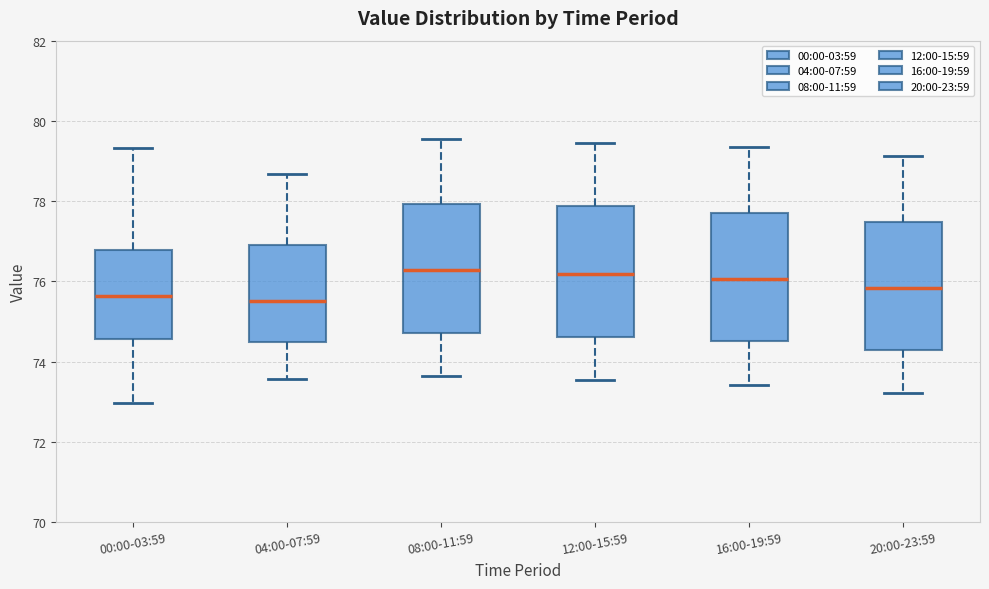

Reading left to right, read every box against the y-axis: the position of its median line, the range the box covers, and the ends of its whiskers. The values are not printed on the chart, so give them approximately, as read against the axis.

00:00-03:59: median 75.6, box 74.6 to 76.8, whiskers 73.0 to 79.4
04:00-07:59: median 75.6, box 74.6 to 77.0, whiskers 73.6 to 78.6
08:00-11:59: median 76.2, box 74.8 to 78.0, whiskers 73.6 to 79.6
12:00-15:59: median 76.2, box 74.6 to 77.8, whiskers 73.6 to 79.4
16:00-19:59: median 76.0, box 74.6 to 77.8, whiskers 73.4 to 79.4
20:00-23:59: median 75.8, box 74.2 to 77.4, whiskers 73.2 to 79.2